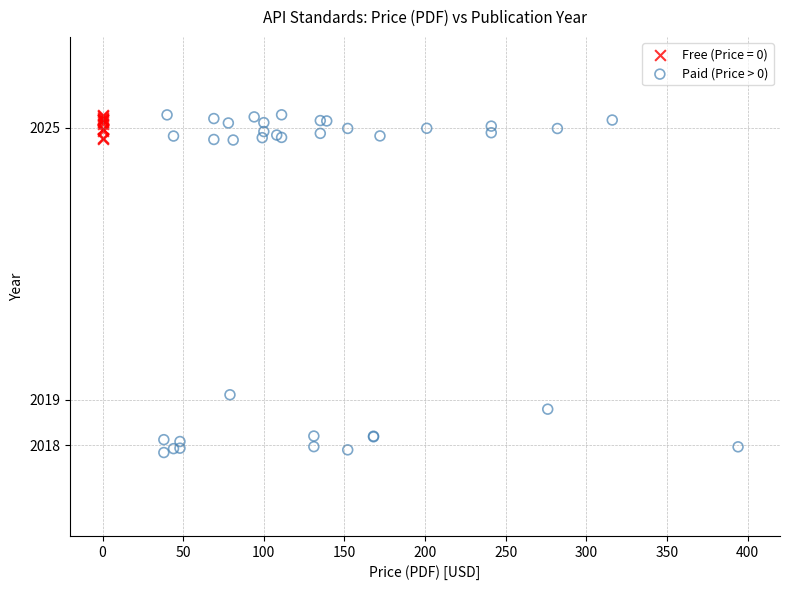

Which series contains the lowest Y value?

Paid (Price > 0)